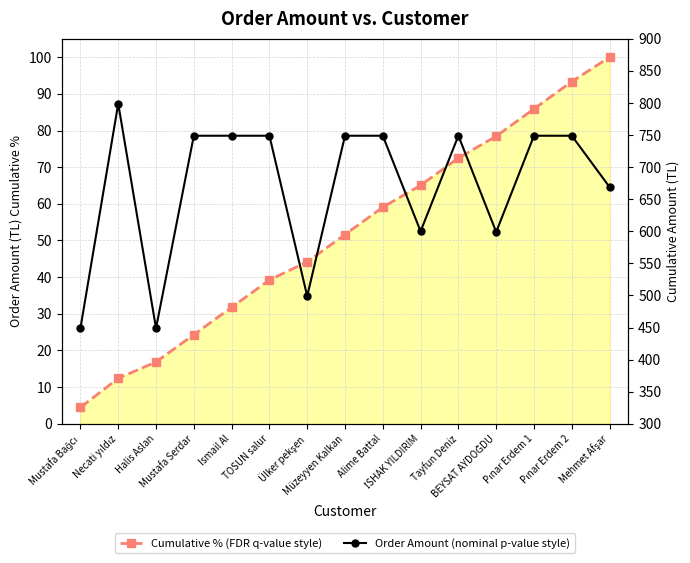

What is the sum of all Order Amount (nominal p-value style) values?

10056.0